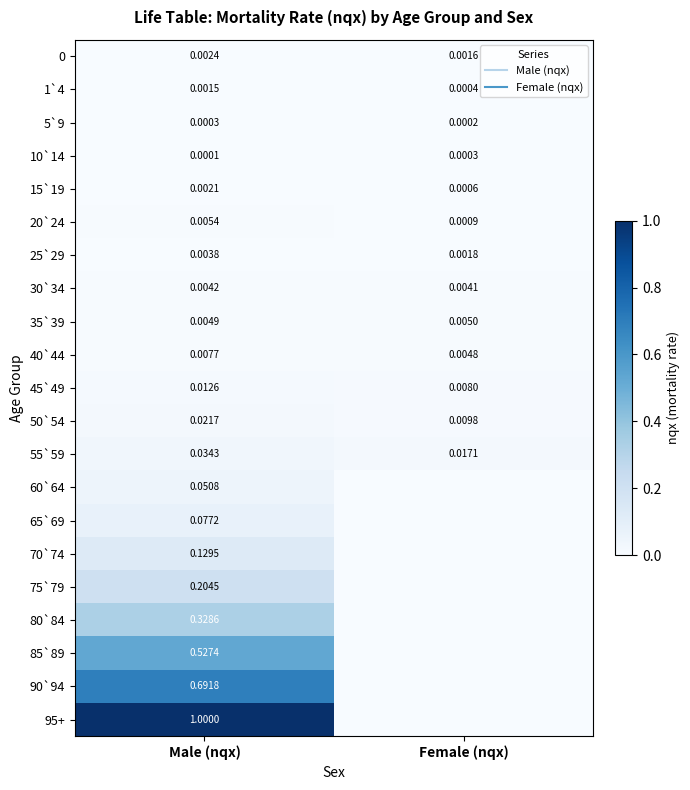

What is the total value across all series at Female (nqx)?

0.1